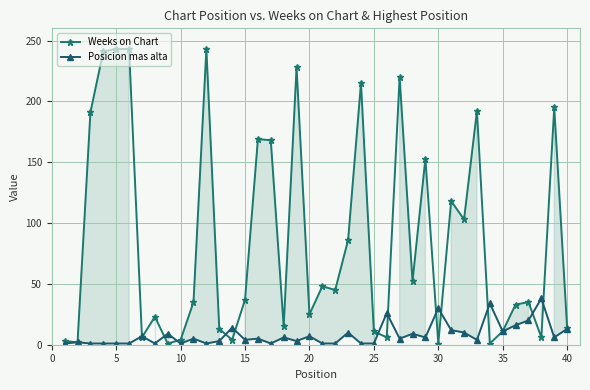

Rank the series at 5 from highest to lowest value.

Weeks on Chart, Posicion mas alta